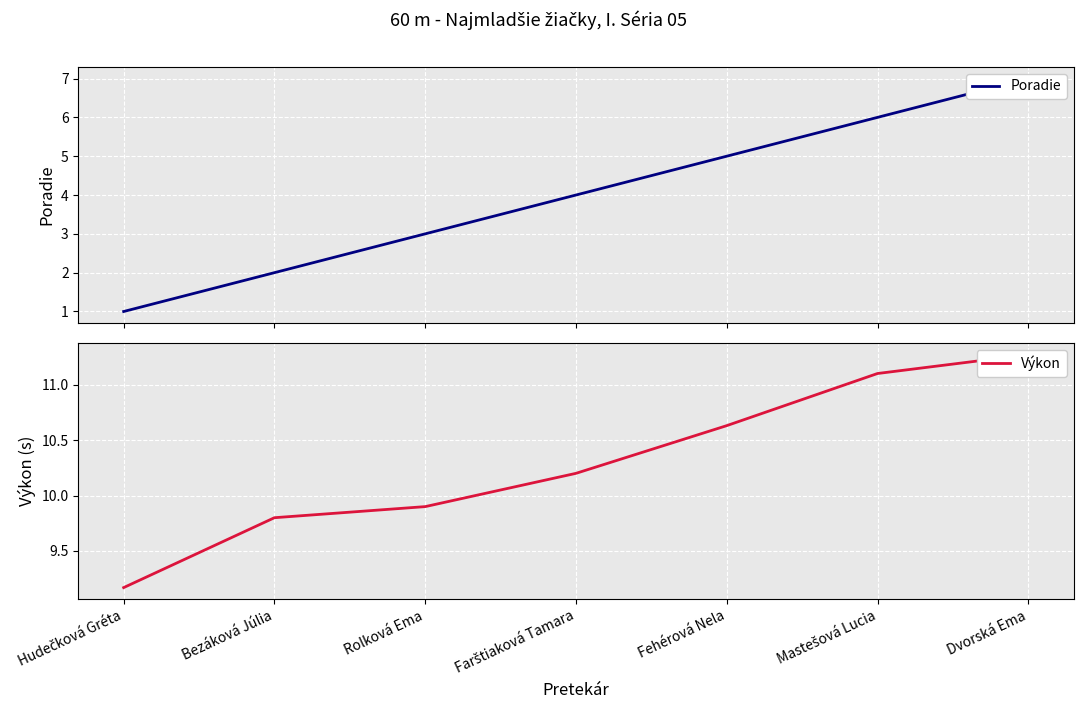

Where does the Výkon series first go above 10?

Farštiaková Tamara